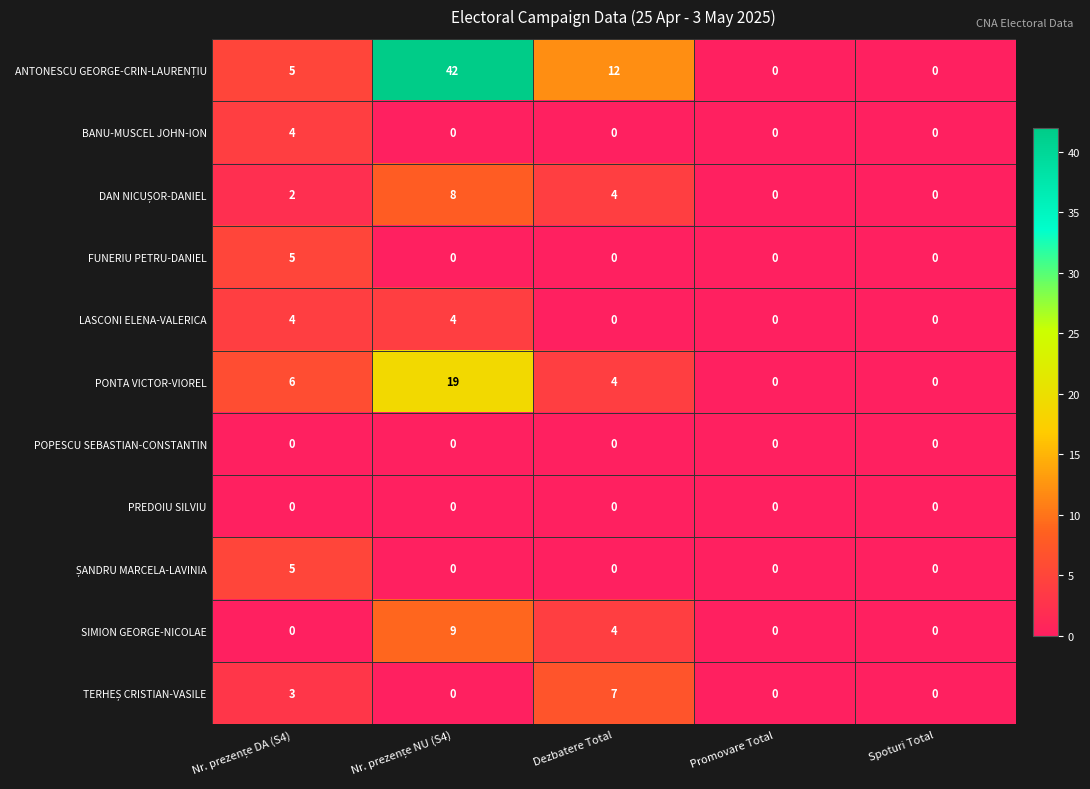

The value of LASCONI ELENA-VALERICA at Dezbatere Total is 1. True or false?

False